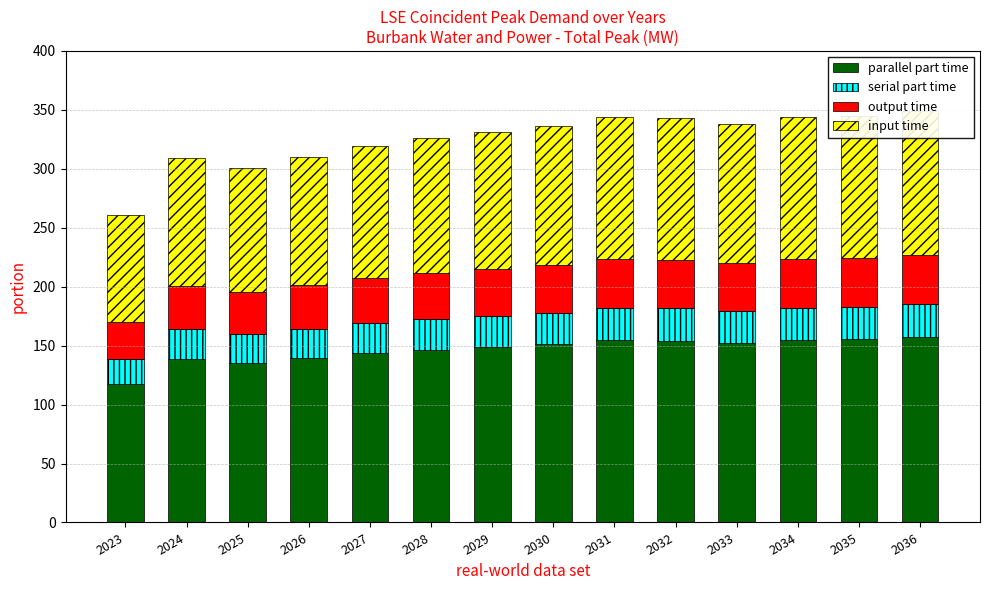

Where does the output time series first go above 40?

2030